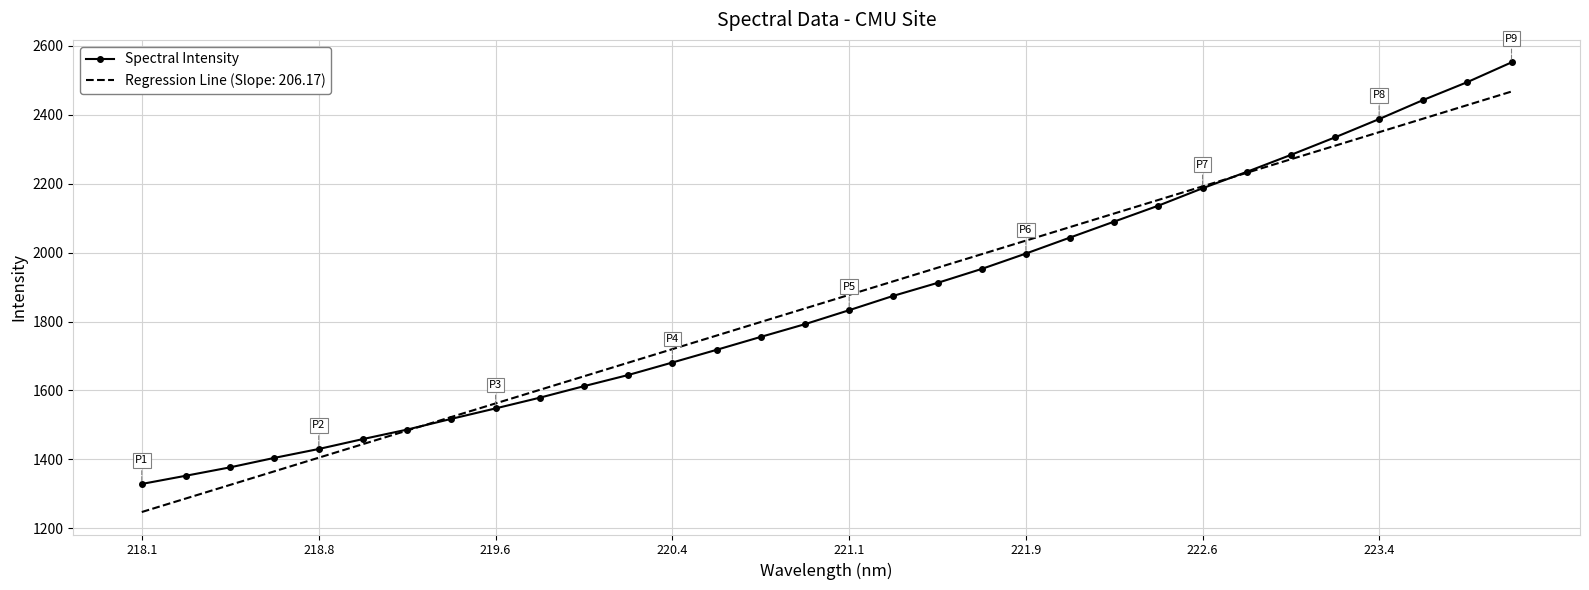

Which series has the widest spread of values?

Spectral Intensity